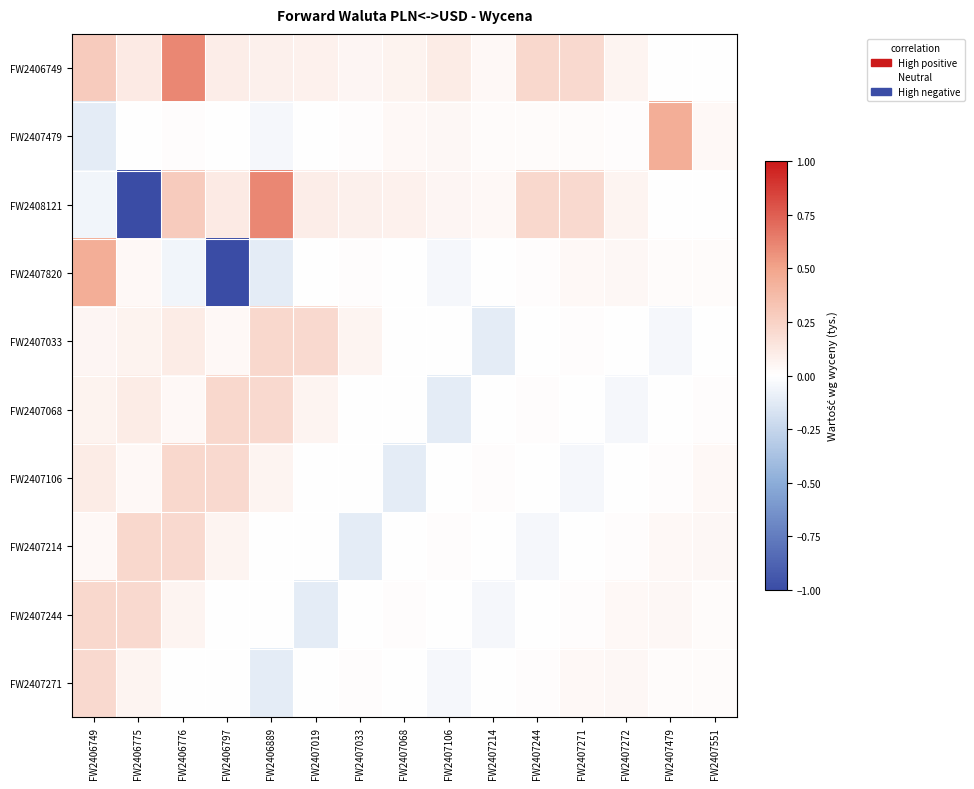

What is the difference between the highest and lowest values at FW2407214?

0.1